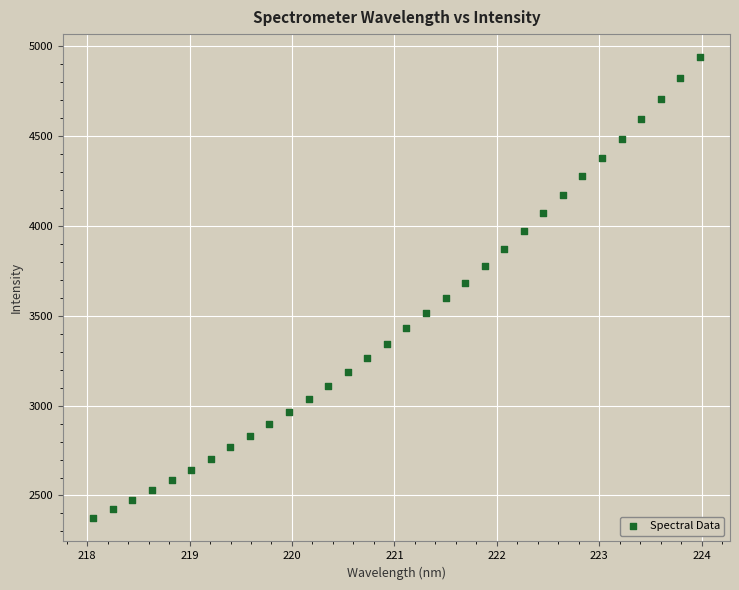

What Y value in the scatter plot is closest to 3656?

3684.4